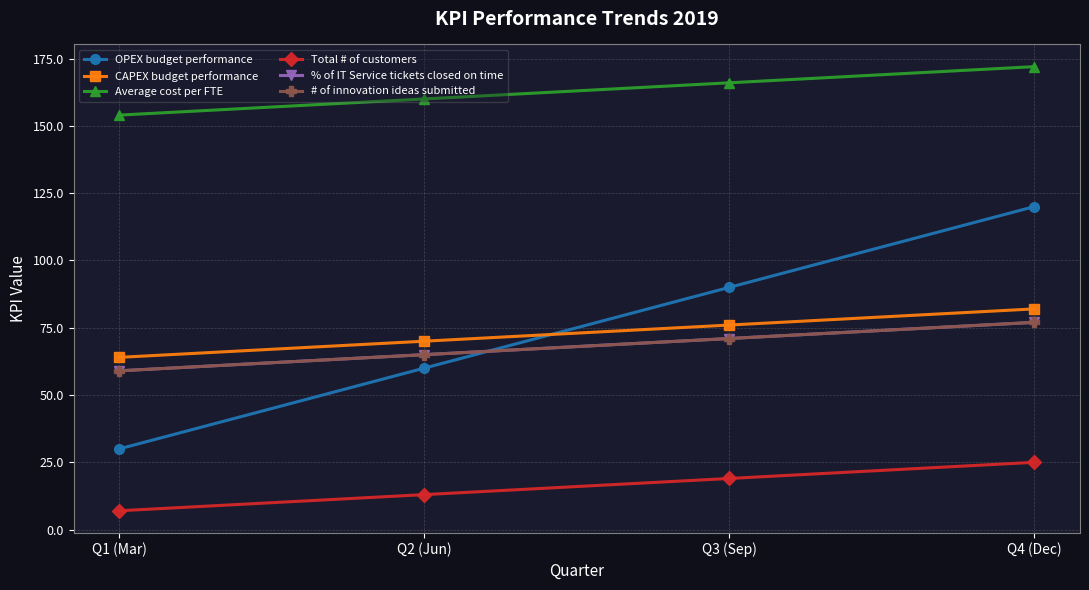

Is this an area chart (filled region under the line)?

No